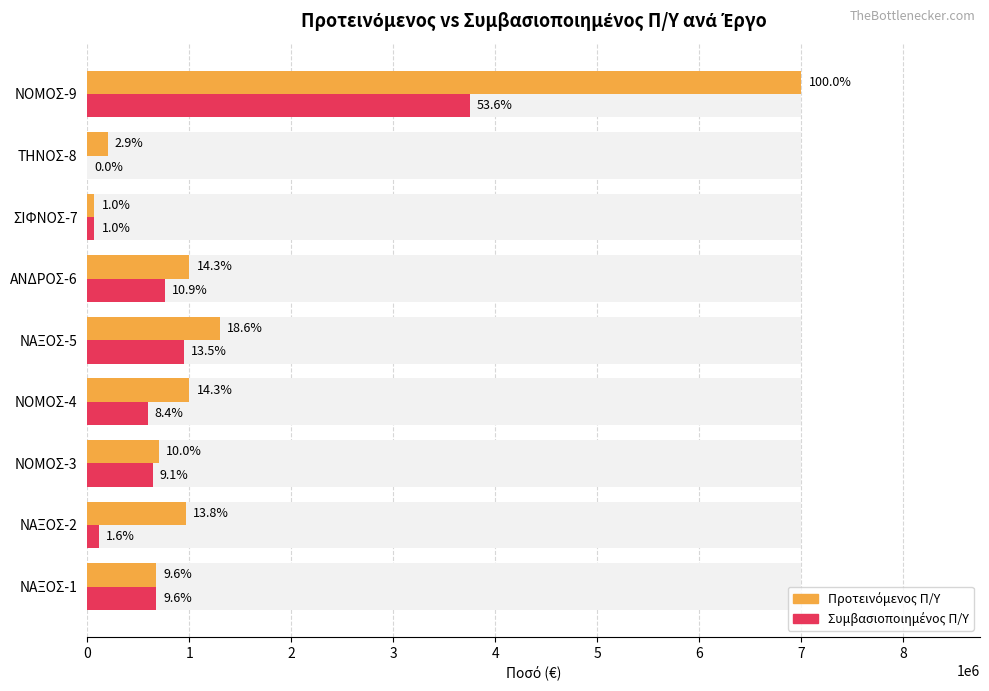

Which series has the largest total across all categories?

Προτεινόμενος Π/Υ